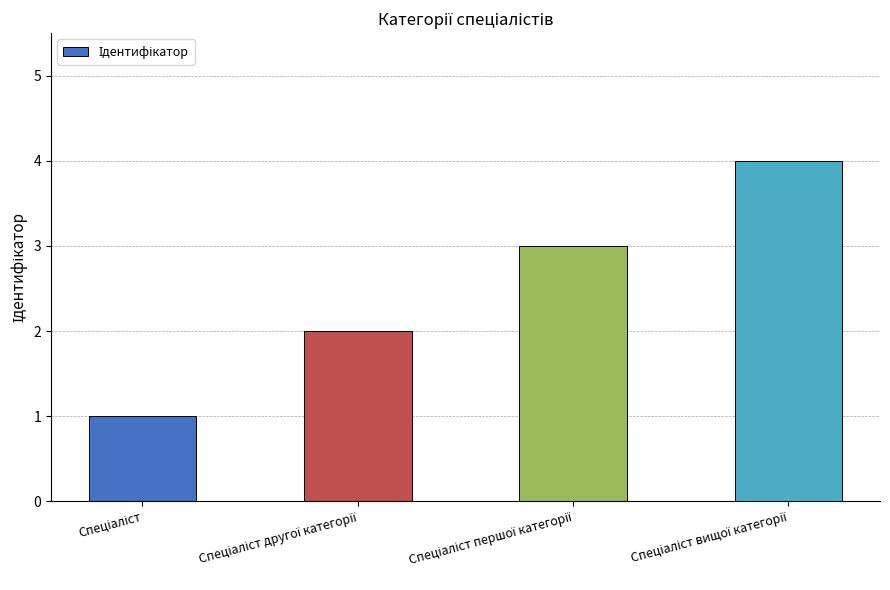

What is the maximum value shown in the chart?

4